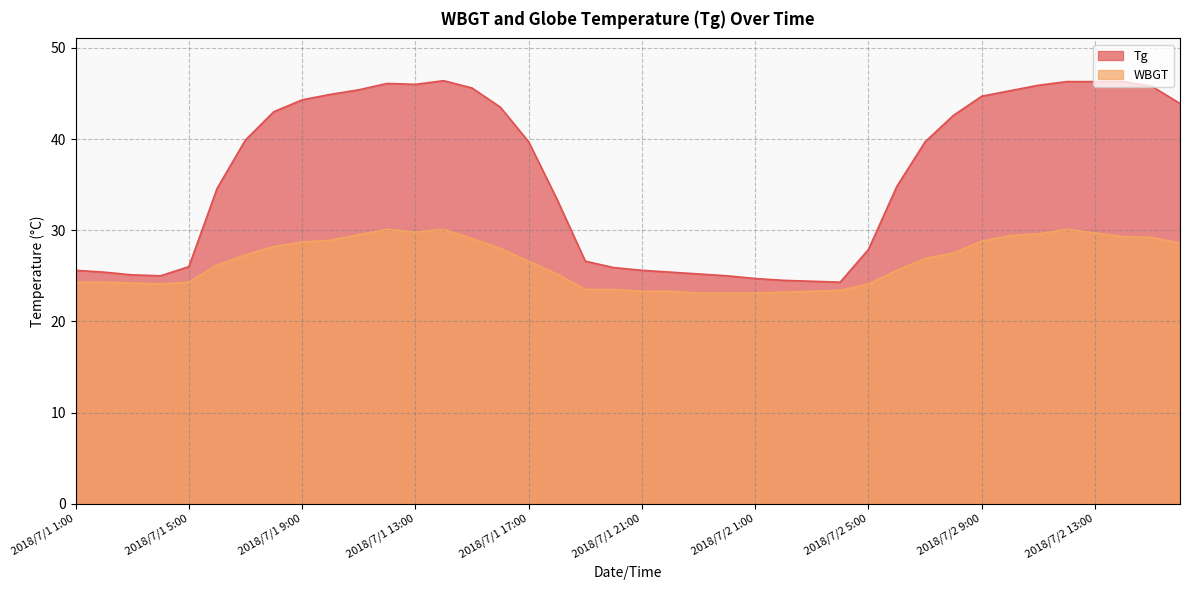

What is the approximate value of WBGT at 2018/7/1 23:00?

23.1